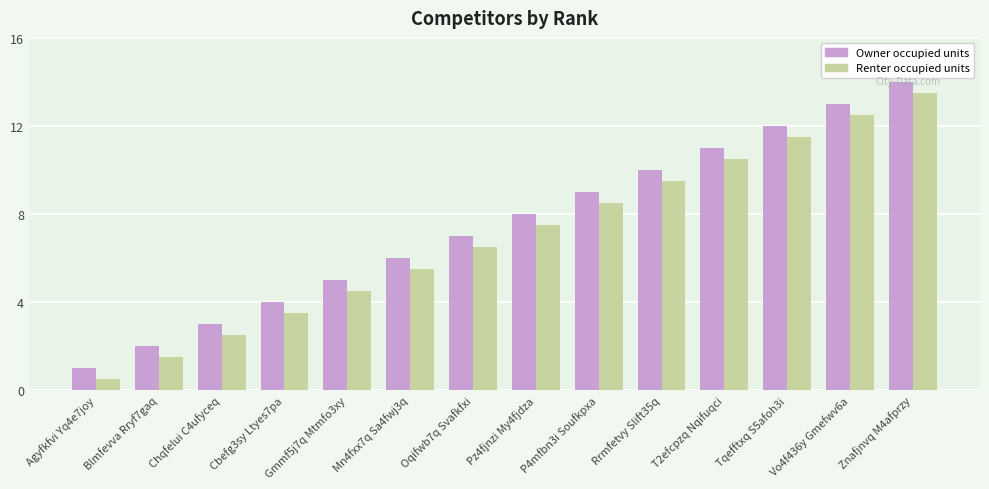

What is the spread (max minus min) of values at Cbefg3sy Ltyes7pa?

0.5